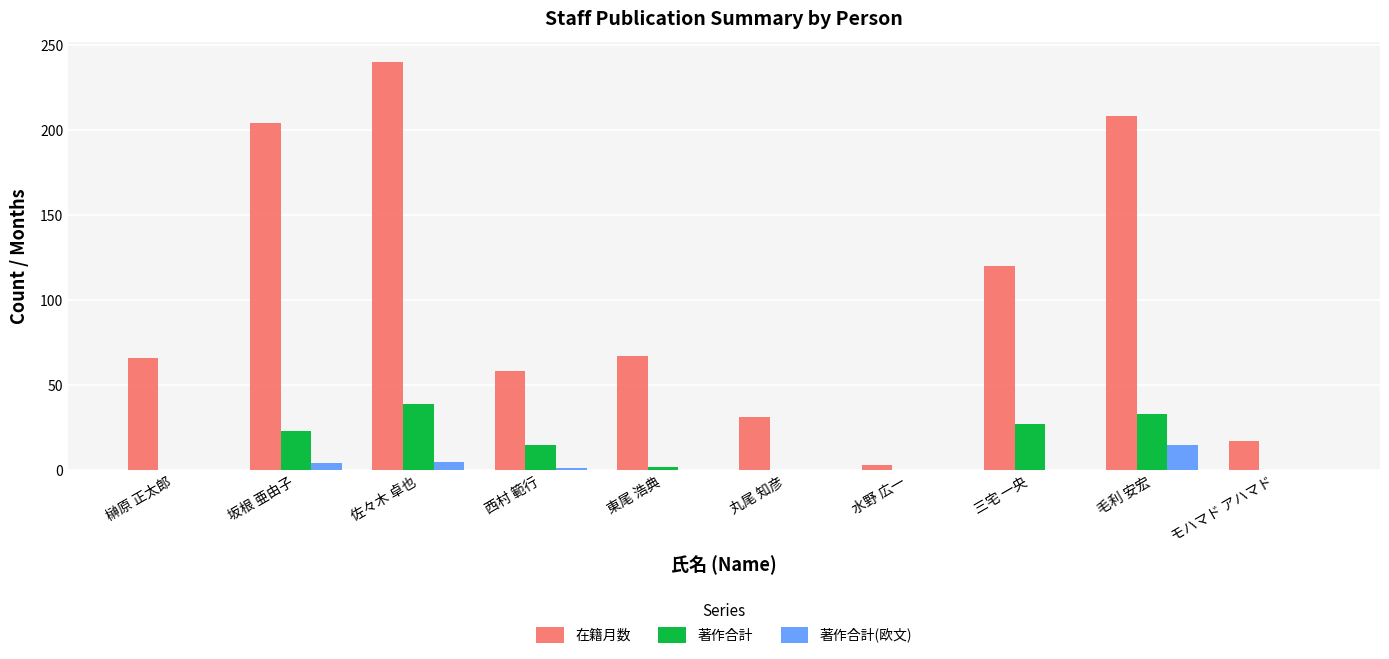

What is the sum of all 著作合計(欧文) values?

25